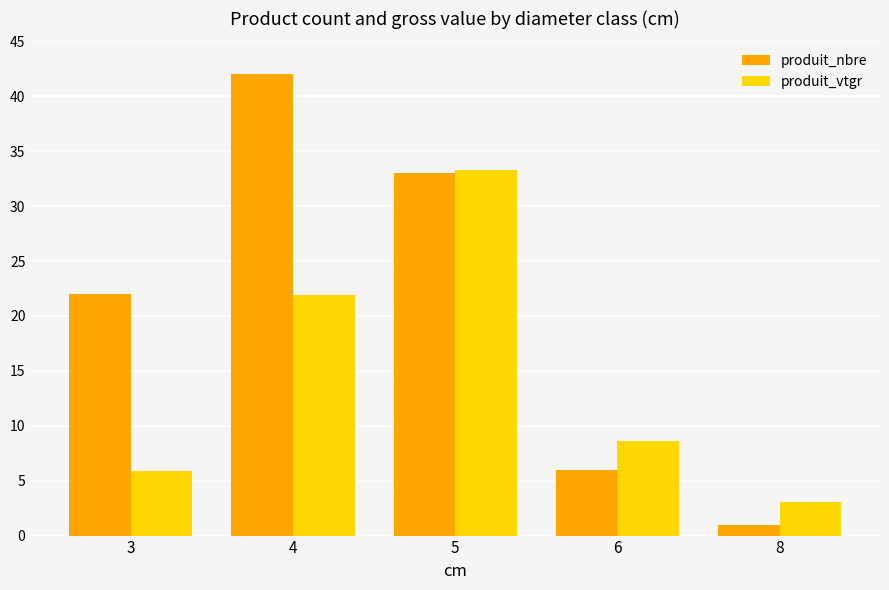

Is the value of produit_vtgr at 3 greater than the value of produit_nbre at 3?

No